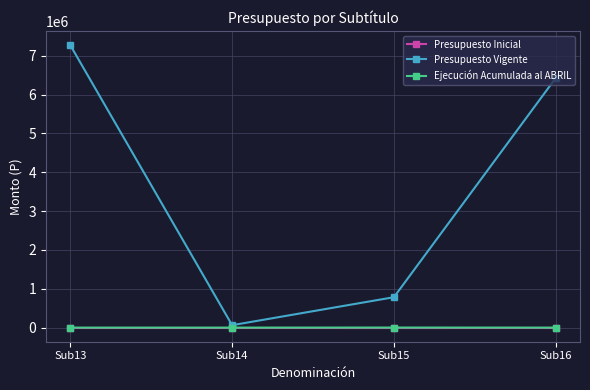

Rank the categories by Presupuesto Vigente value from highest to lowest.

Sub13, Sub16, Sub15, Sub14